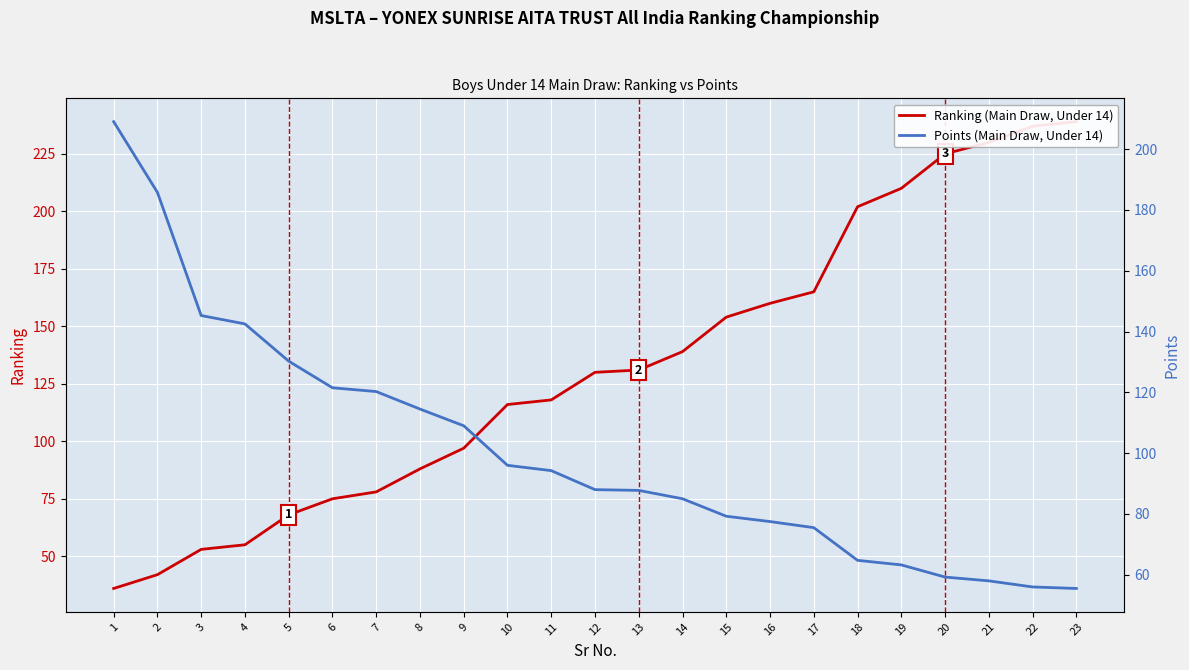

Which series changed the most between 7 and 22?

Ranking (Main Draw, Under 14)